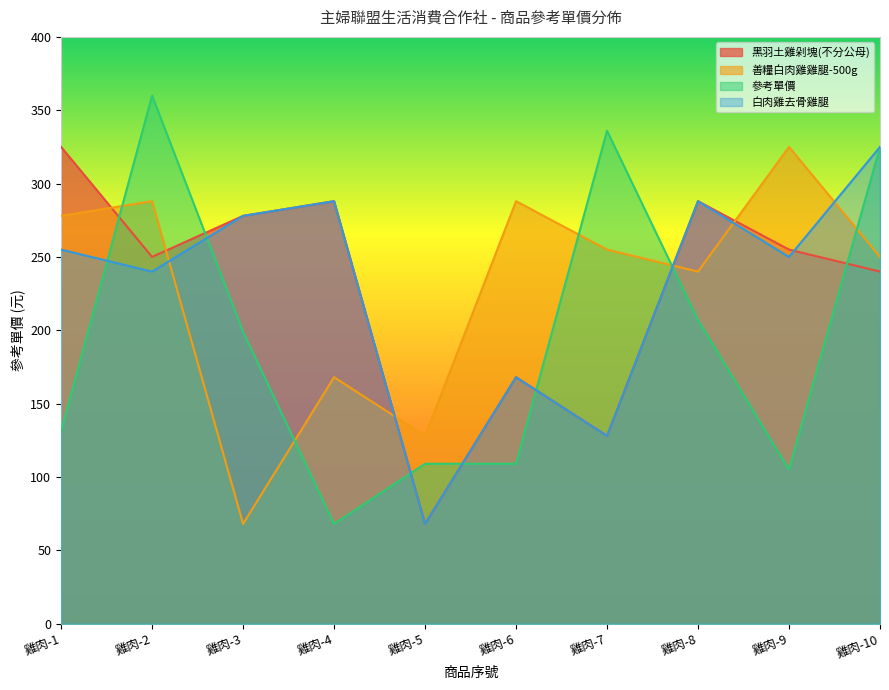

What is the approximate value of 善糧白肉雞雞腿-500g at 雞肉-3, to the nearest 10?

70